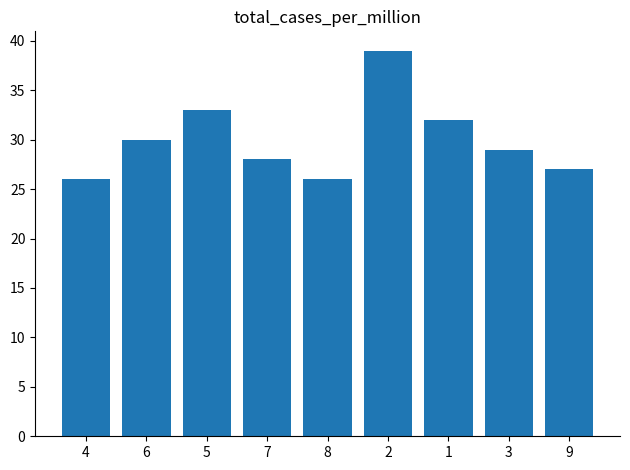

What is the average value?

30